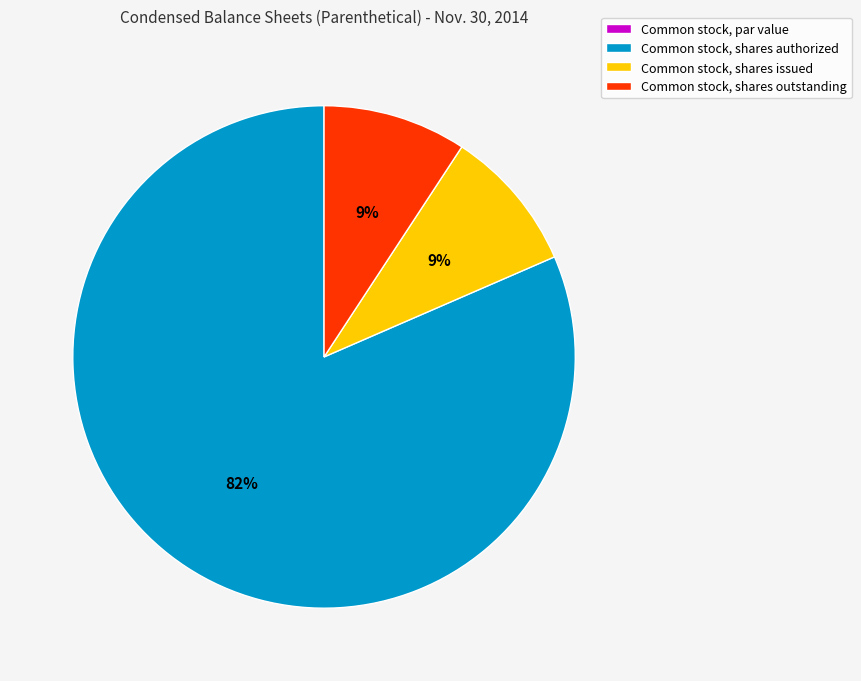

Is there any slice that represents more than half of the pie?

Yes